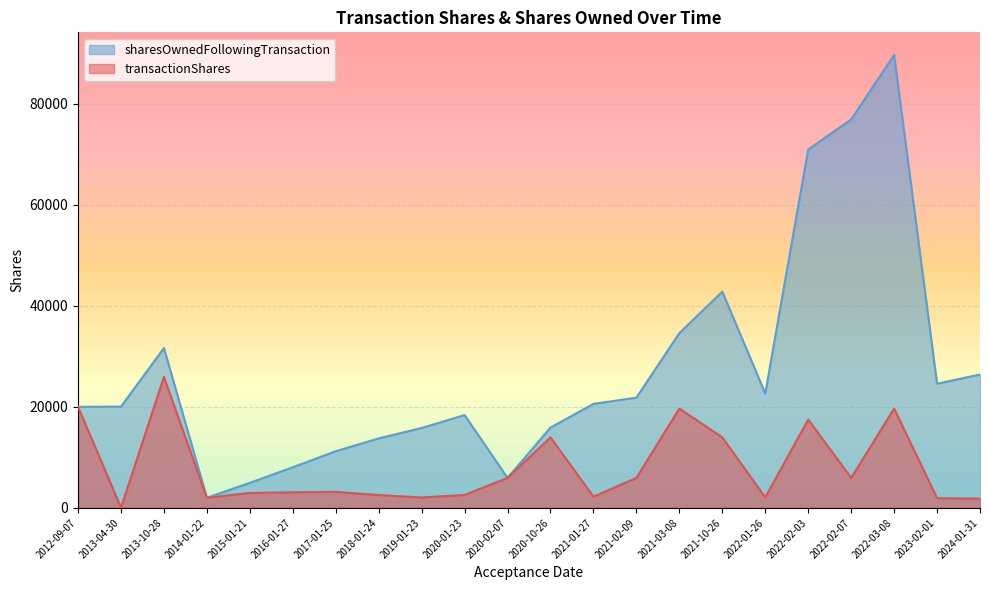

The transactionShares series shows 5544 at 2017-01-25. True or false?

False